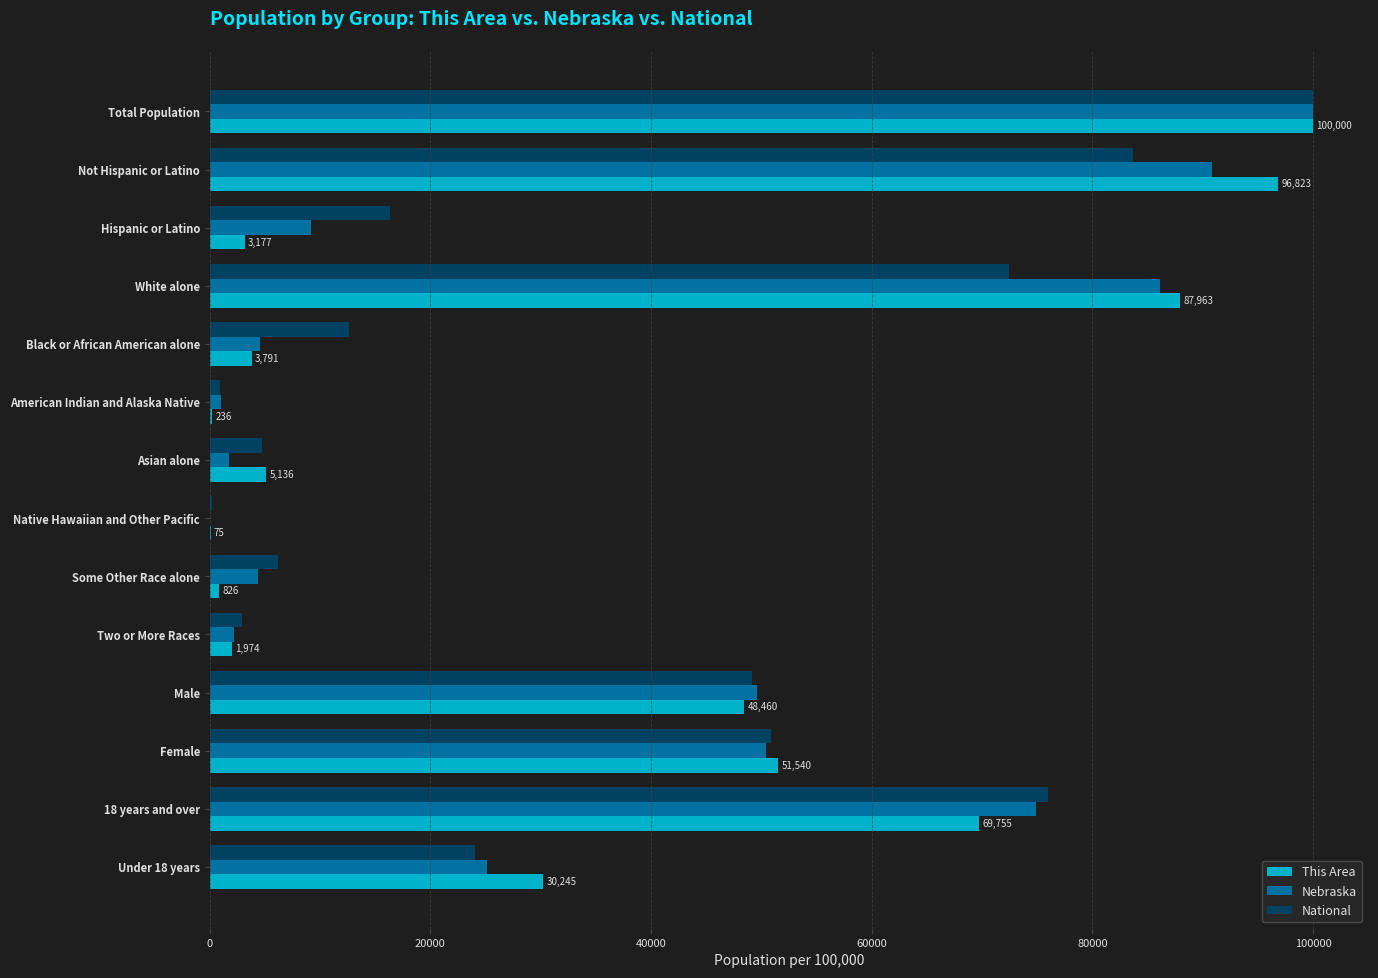

Which category has the highest value in the Nebraska series?

Total Population